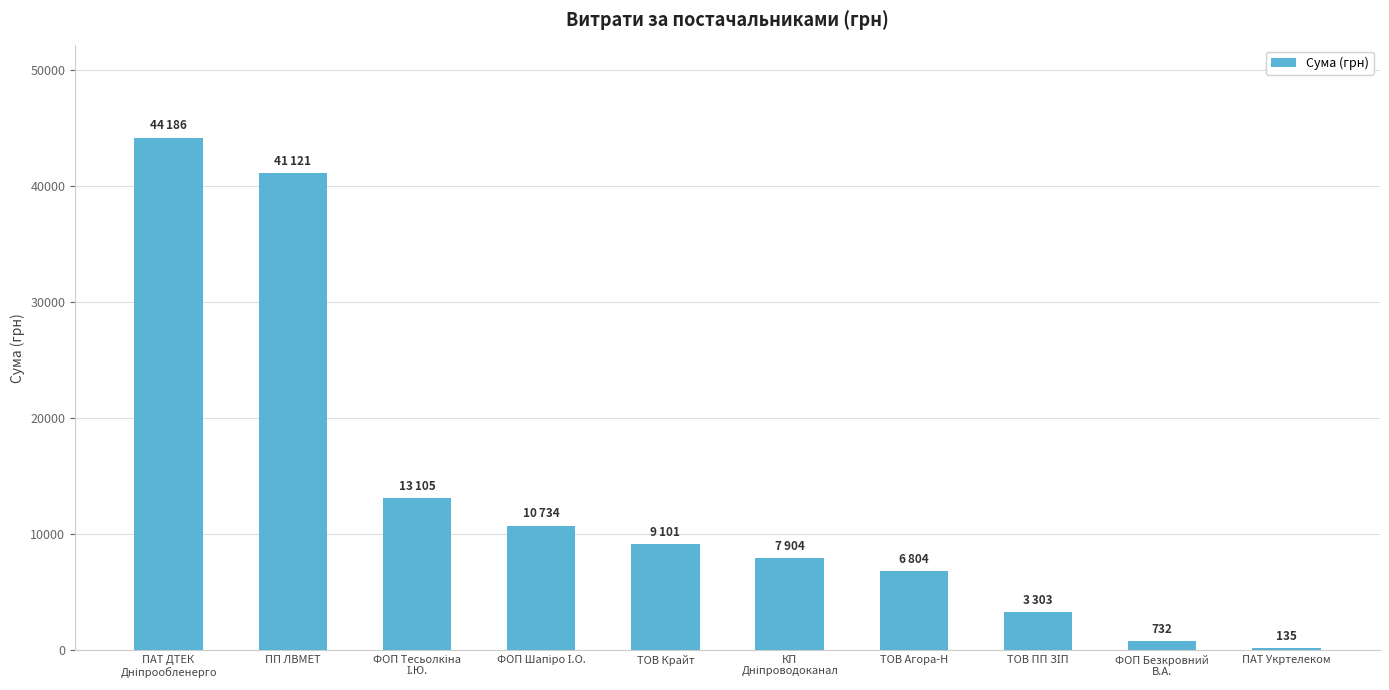

How many categories are shown in the chart?

10